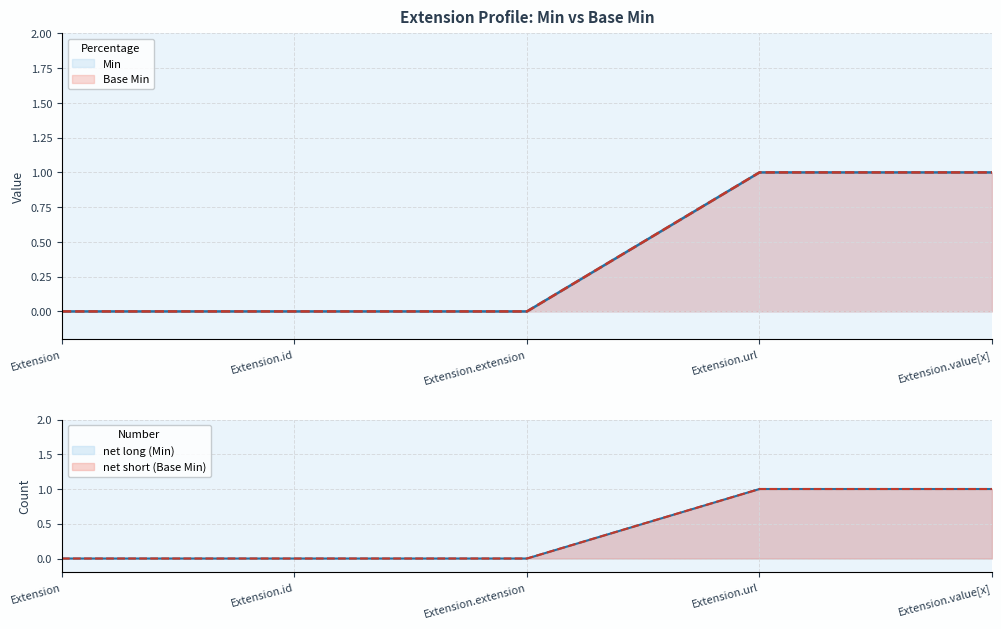

True or false: Base Min has a value of 2 at Extension.value[x].

False